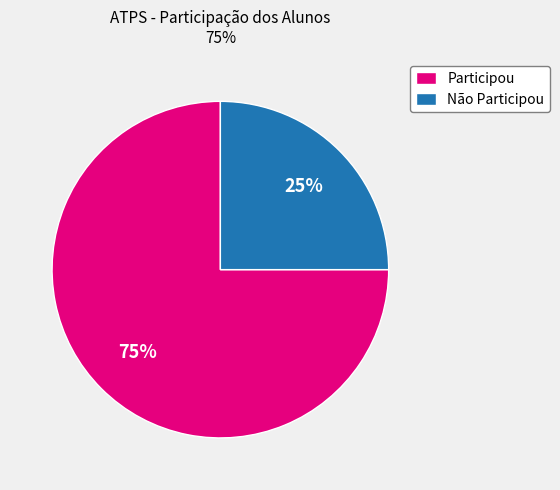

Does any single category account for the majority?

Yes